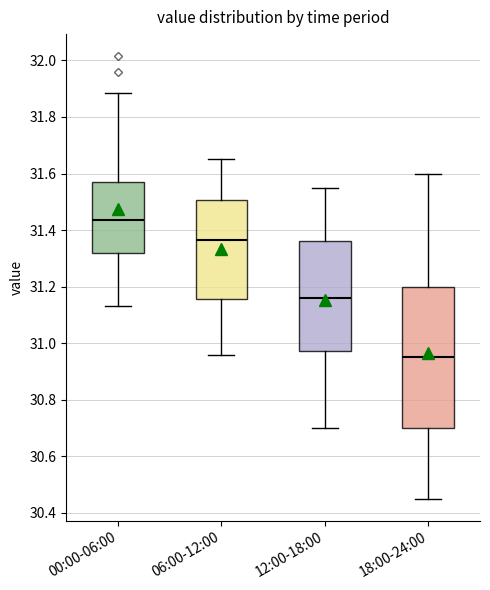

Reading left to right, transcribe this box plot: for each box, give where its median line is, the range the box spans, and where its two whiskers end, as read against the y-axis. The values are not printed on the chart, so give them approximately, as read against the axis.

00:00-06:00: median 31.44, box 31.32 to 31.58, whiskers 31.14 to 31.88
06:00-12:00: median 31.36, box 31.16 to 31.50, whiskers 30.96 to 31.66
12:00-18:00: median 31.16, box 30.98 to 31.36, whiskers 30.70 to 31.56
18:00-24:00: median 30.96, box 30.70 to 31.20, whiskers 30.46 to 31.60